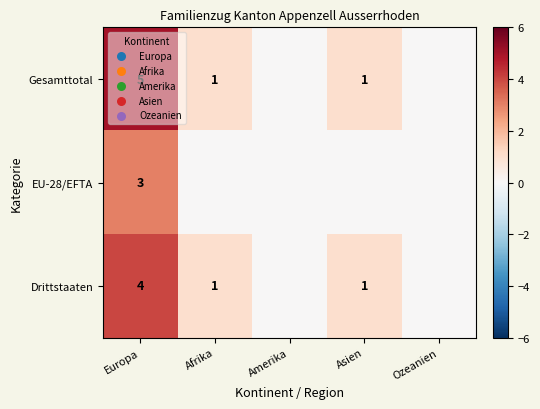

Is it true that Drittstaaten equals 0 at Afrika?

False